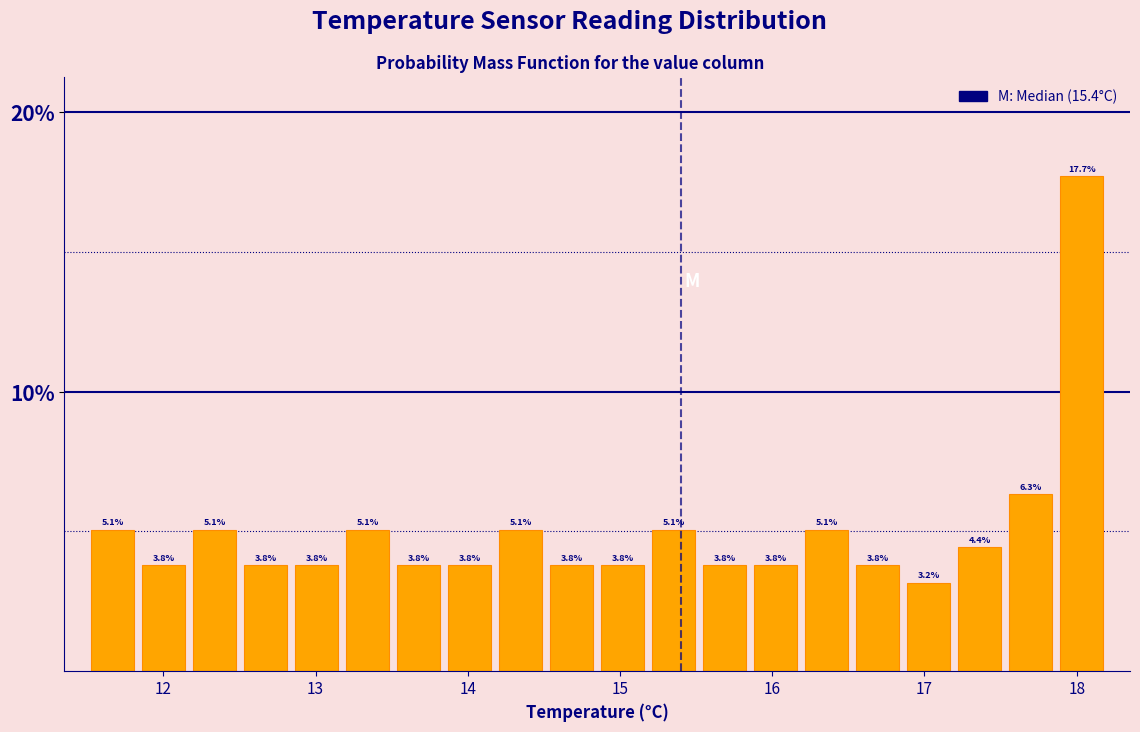

Around what value on the x-axis is the tallest bar? Give the approximate position of its centre, as read against the axis.

18.0